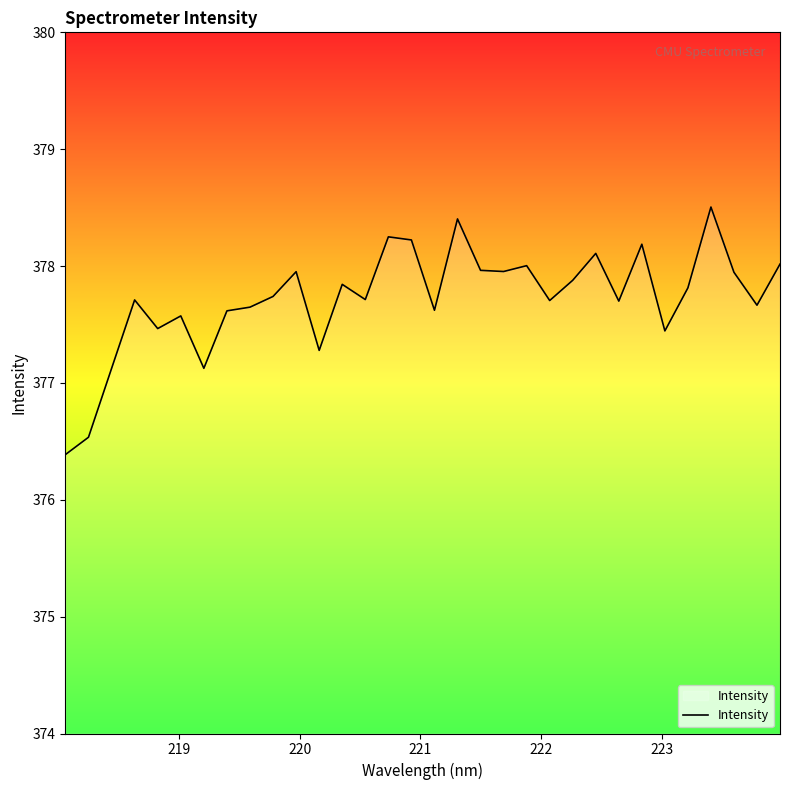

How many lines are shown in the chart?

1